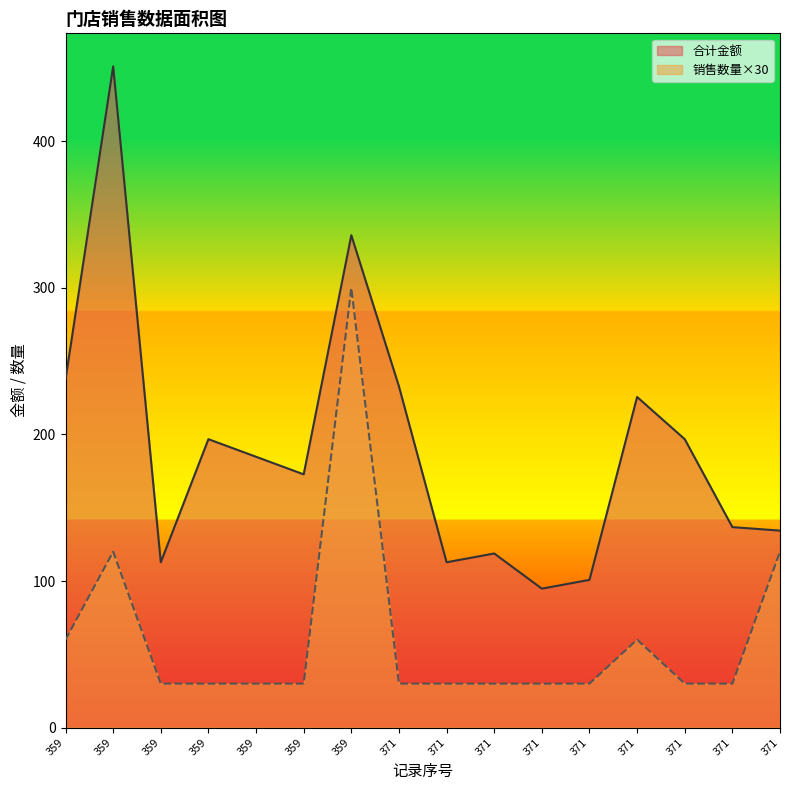

What is the greatest value displayed?

451.2